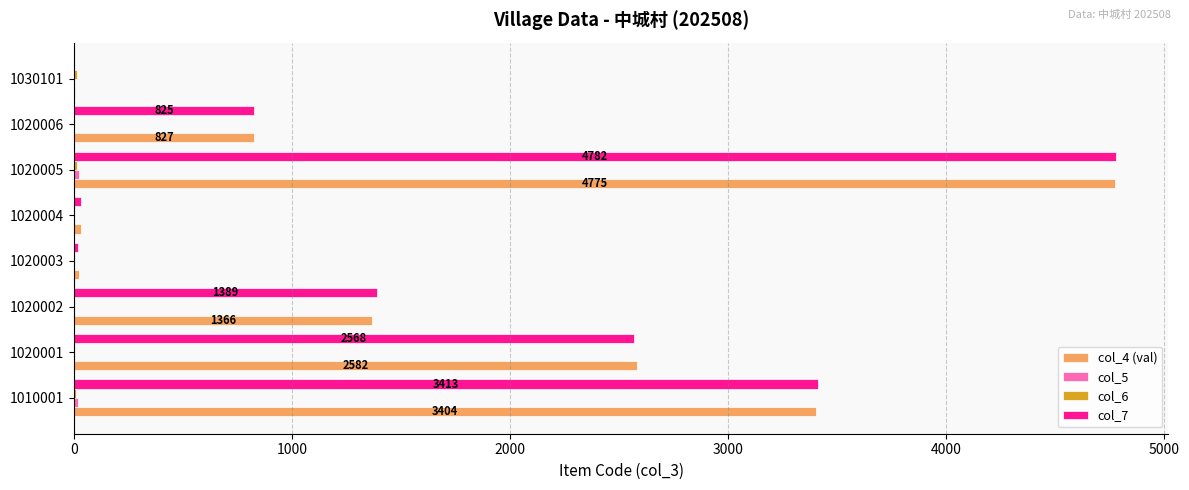

At which category is the sum across all series the highest?

1020005